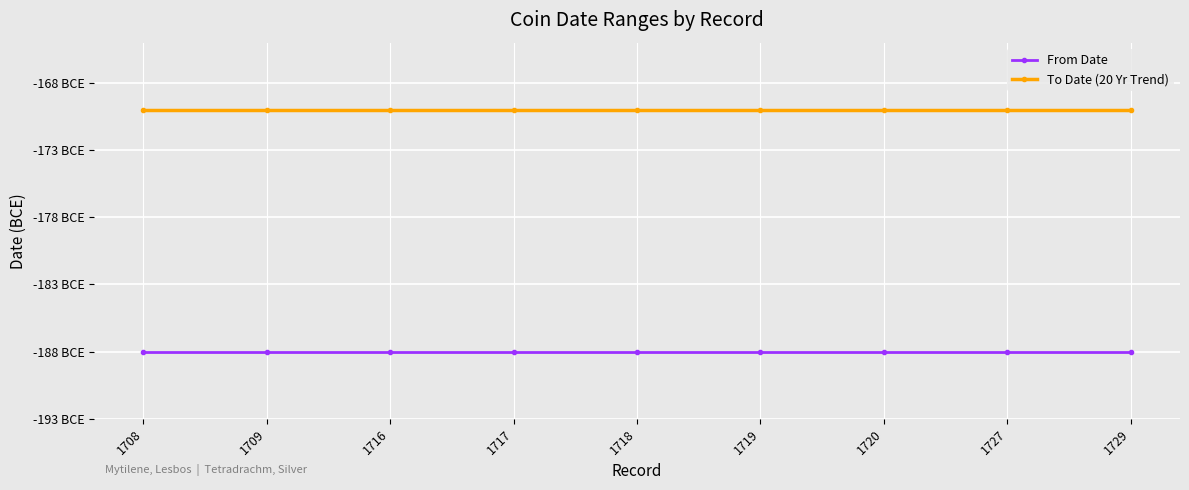

List the labels in order of From Date value, largest first.

1708, 1709, 1716, 1717, 1718, 1719, 1720, 1727, 1729